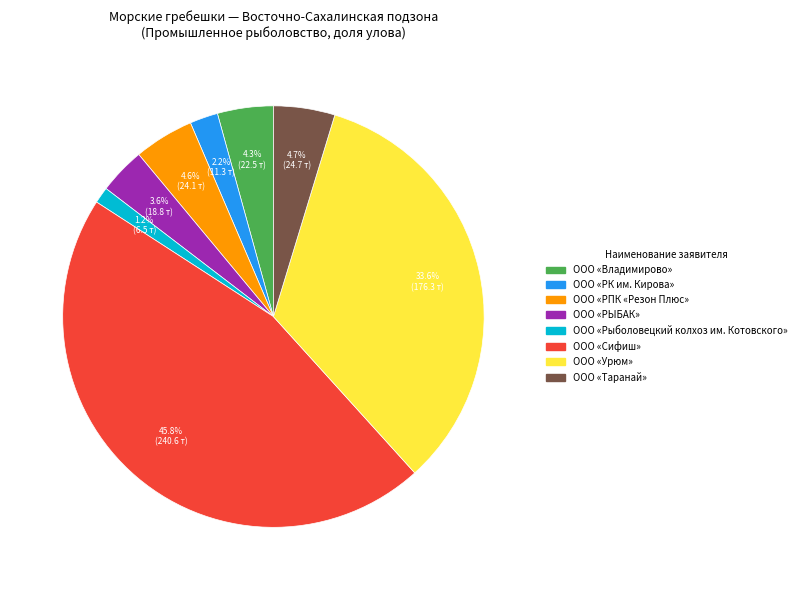

Is there a majority slice in this chart?

No